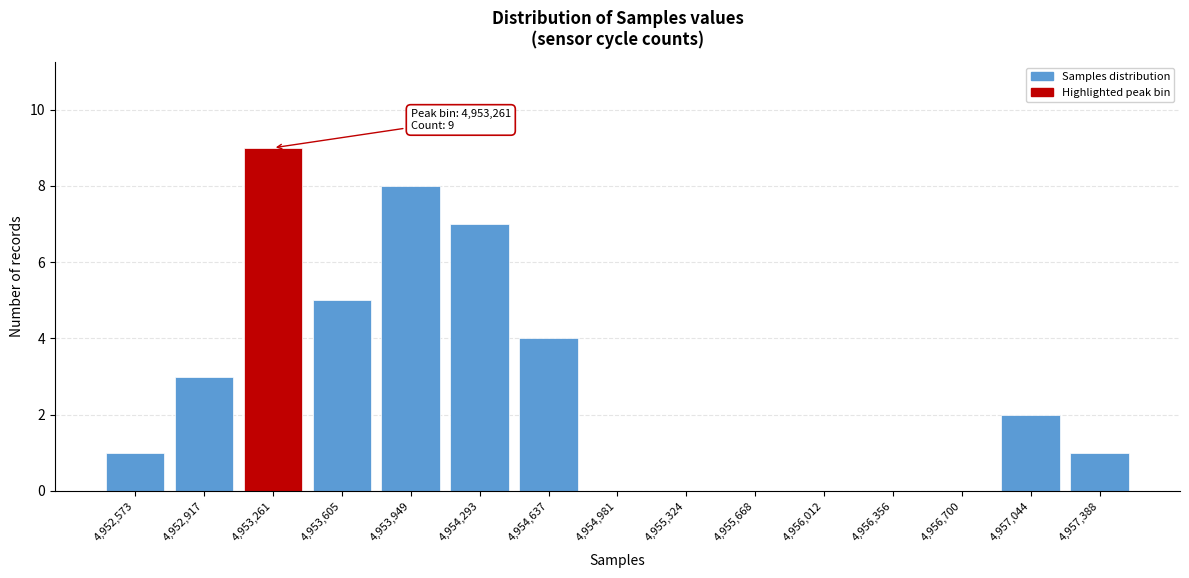

Reading right to left, list all the values displayed in this chart.

4,957,388=1	4,957,044=2	4,956,700=0	4,956,356=0	4,956,012=0	4,955,668=0	4,955,324=0	4,954,981=0	4,954,637=4	4,954,293=7	4,953,949=8	4,953,605=5	4,953,261=9	4,952,917=3	4,952,573=1